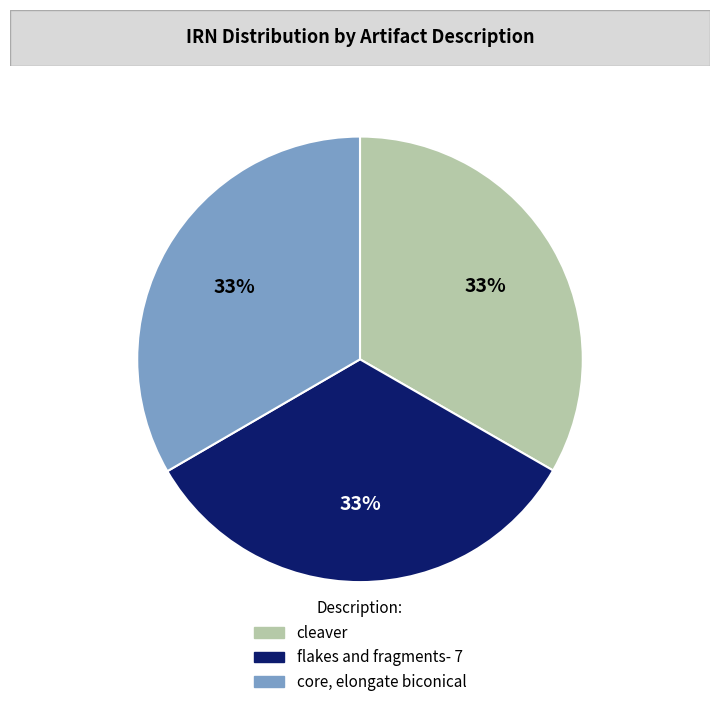

Approximately how many times larger is the value at core, elongate biconical compared to cleaver?

1.0